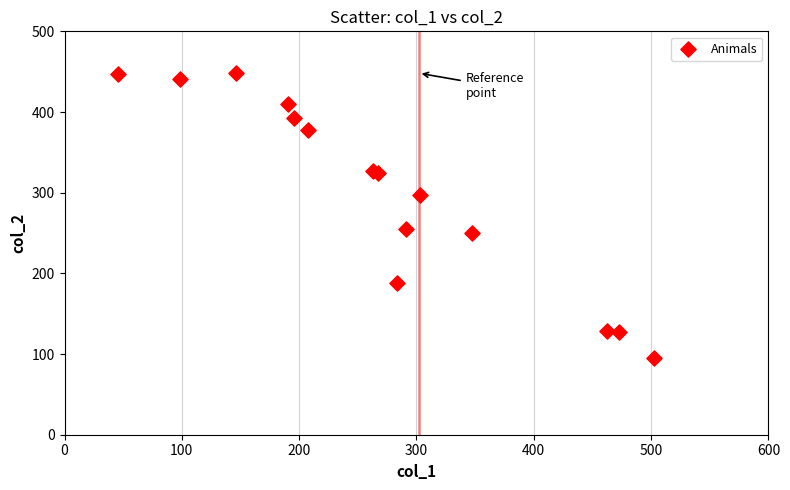

What Y value in the scatter plot is closest to 271?

254.7